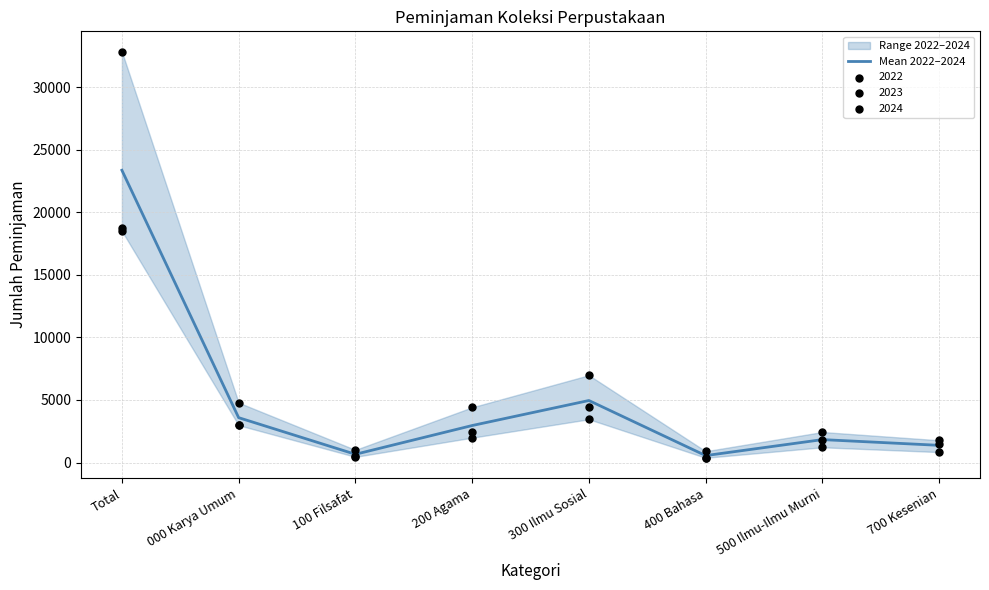

Approximately how many times larger is the value at 200 Agama compared to 300 Ilmu Sosial?

0.6